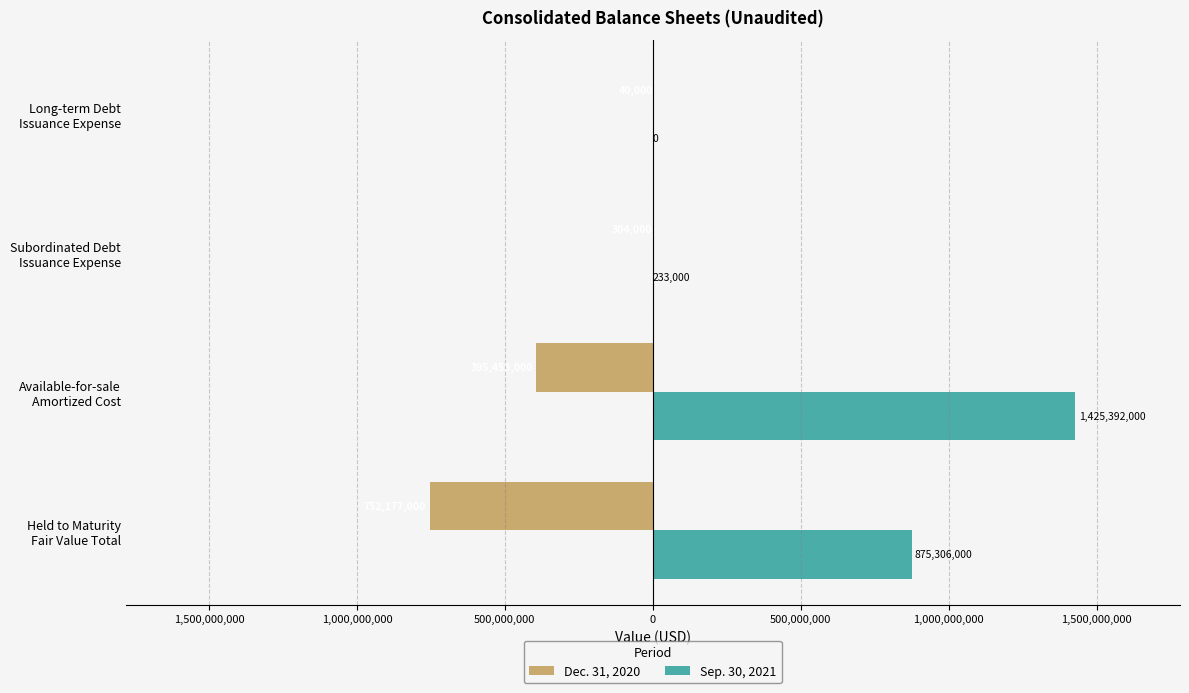

What are all the series names shown in the legend?

Dec. 31, 2020, Sep. 30, 2021